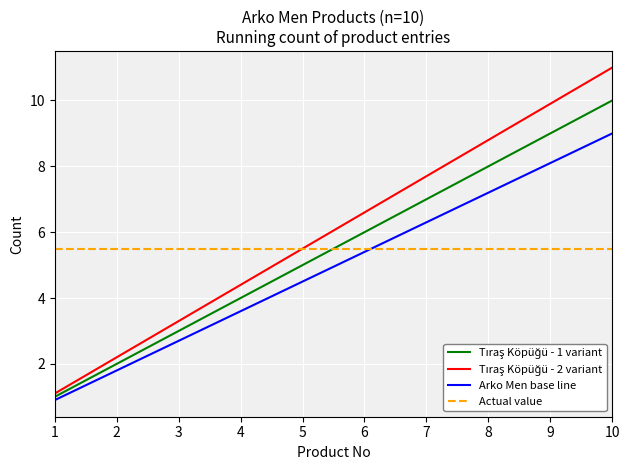

The value of Arko Men base line at 10 is 4.1. True or false?

False